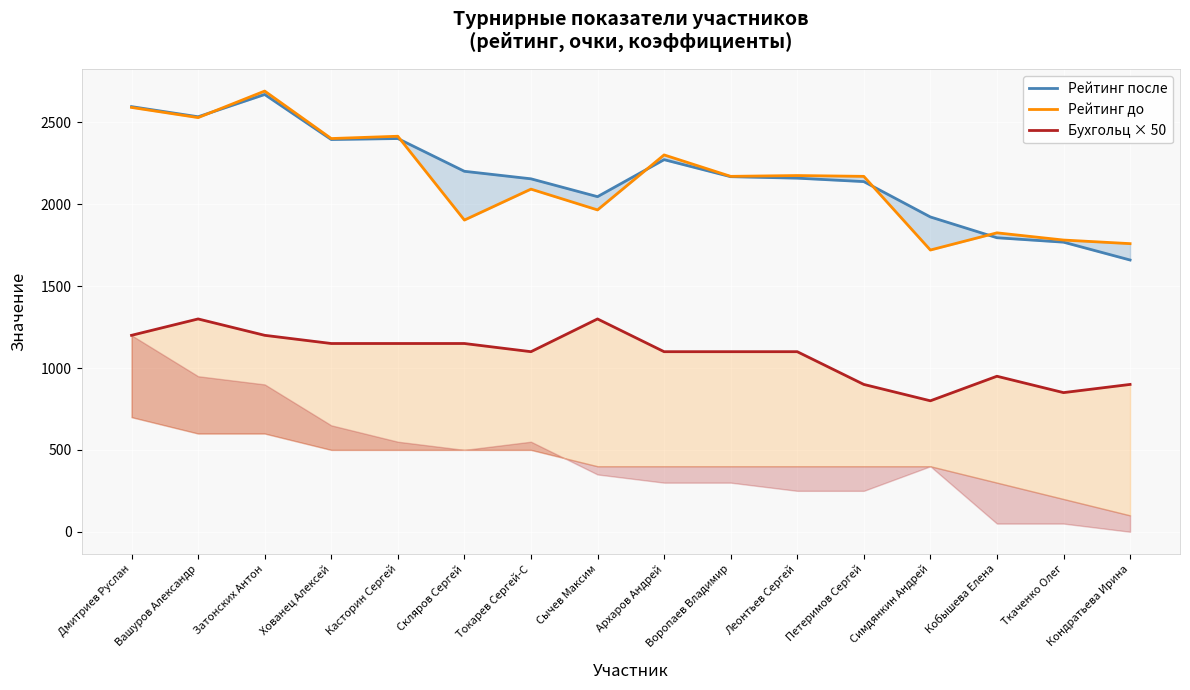

What is the minimum value for Бухгольц × 50?

800